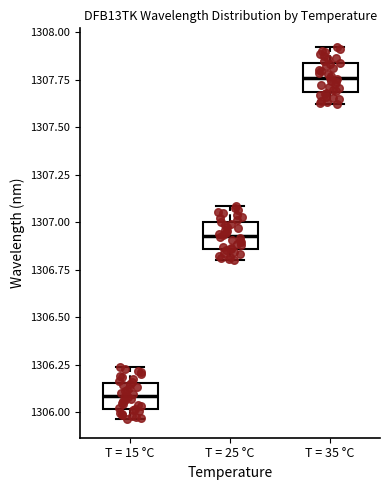

Which box's median line is the lowest?

T = 15 °C